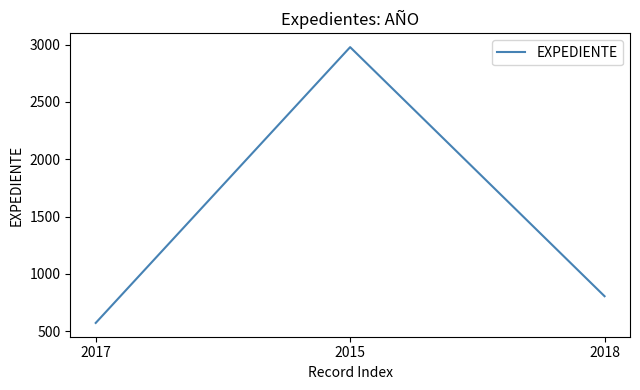

Reading right to left, extract all data points from this chart.

806	2978	573